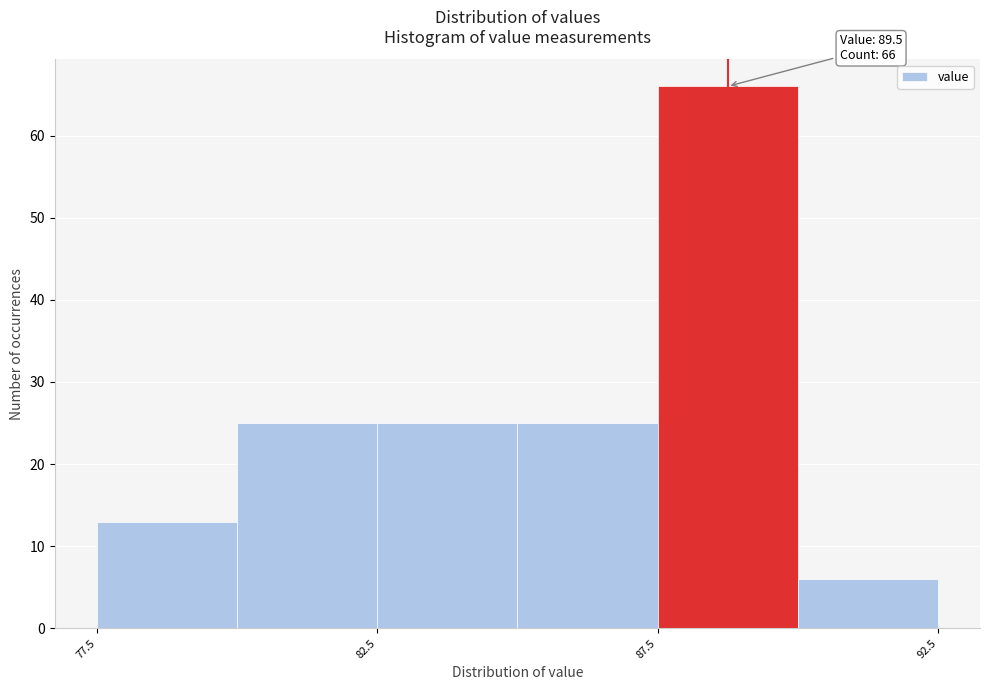

Over which range of the x-axis is the bar tallest?

87.5 to 90.0